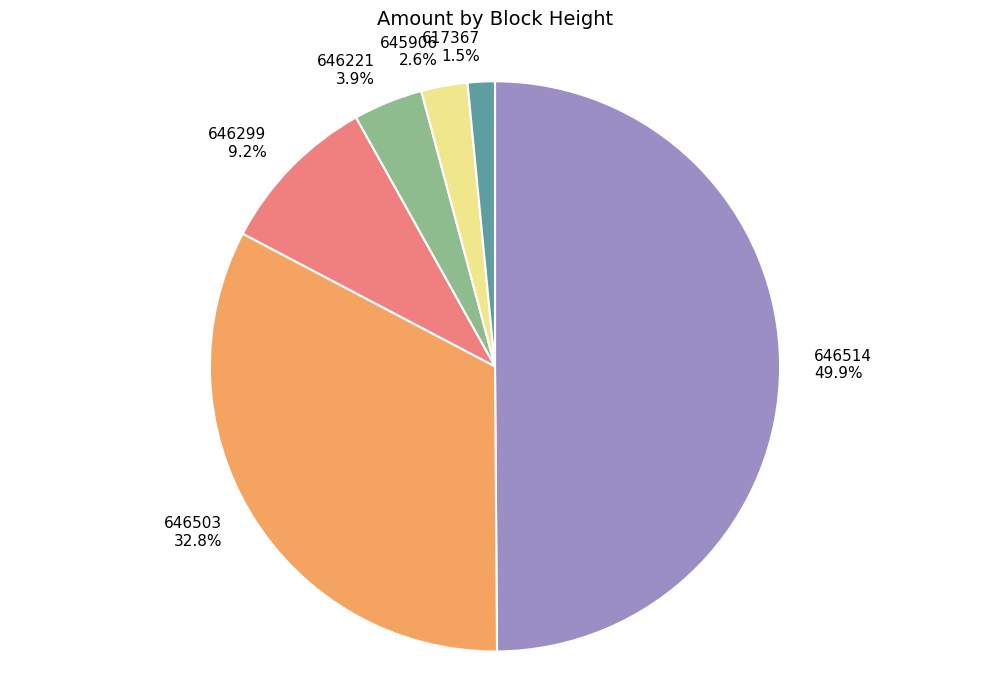

Which has a higher value, 646221 3.9% or 646514 49.9%?

646514 49.9%